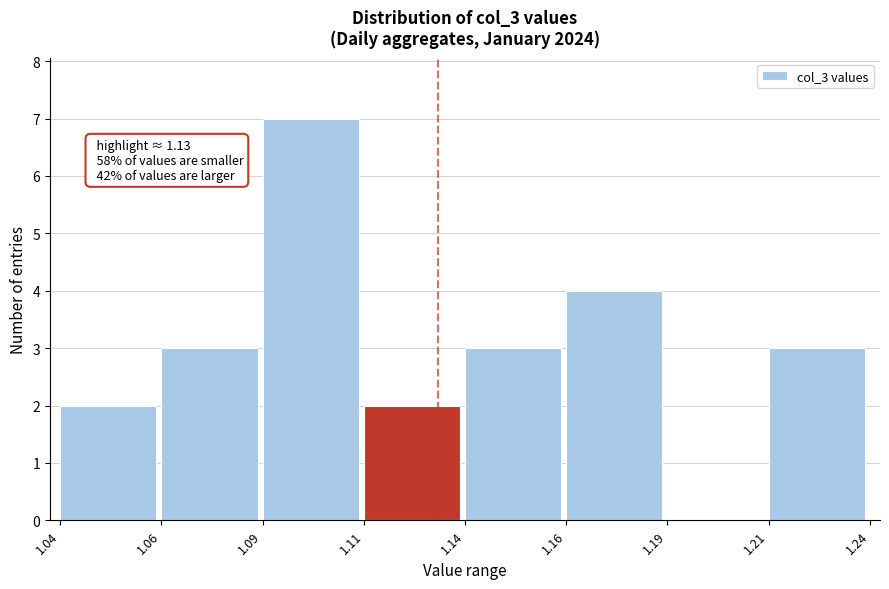

Reading left to right, what are all the values shown in this chart?

1.04=2	1.06=3	1.09=7	1.11=2	1.14=3	1.16=4	1.19=0	1.21=3